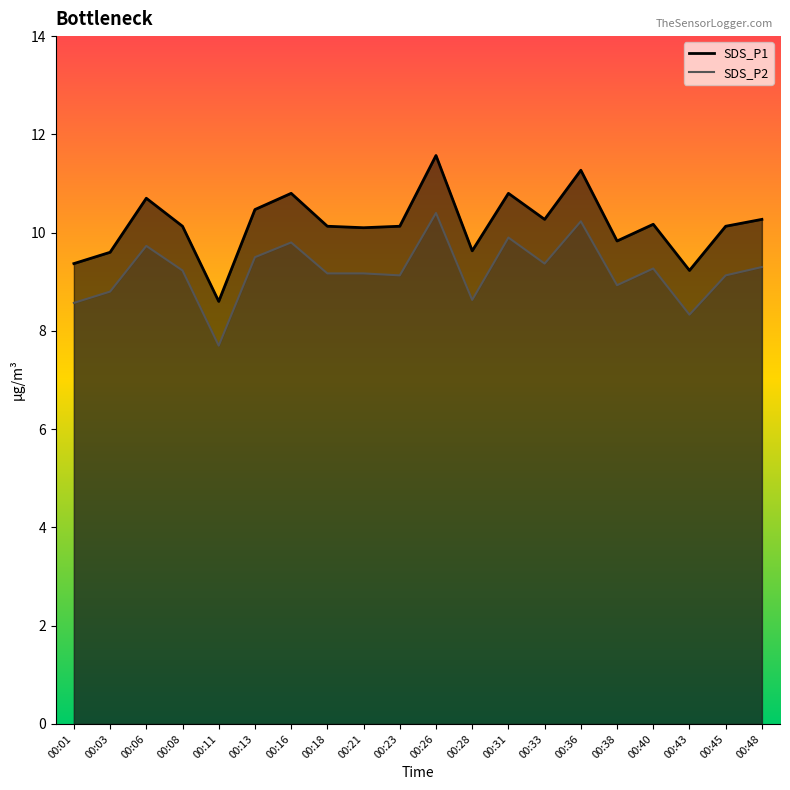

True or false: SDS_P1 has a value of 10.3 at 00:48.

True